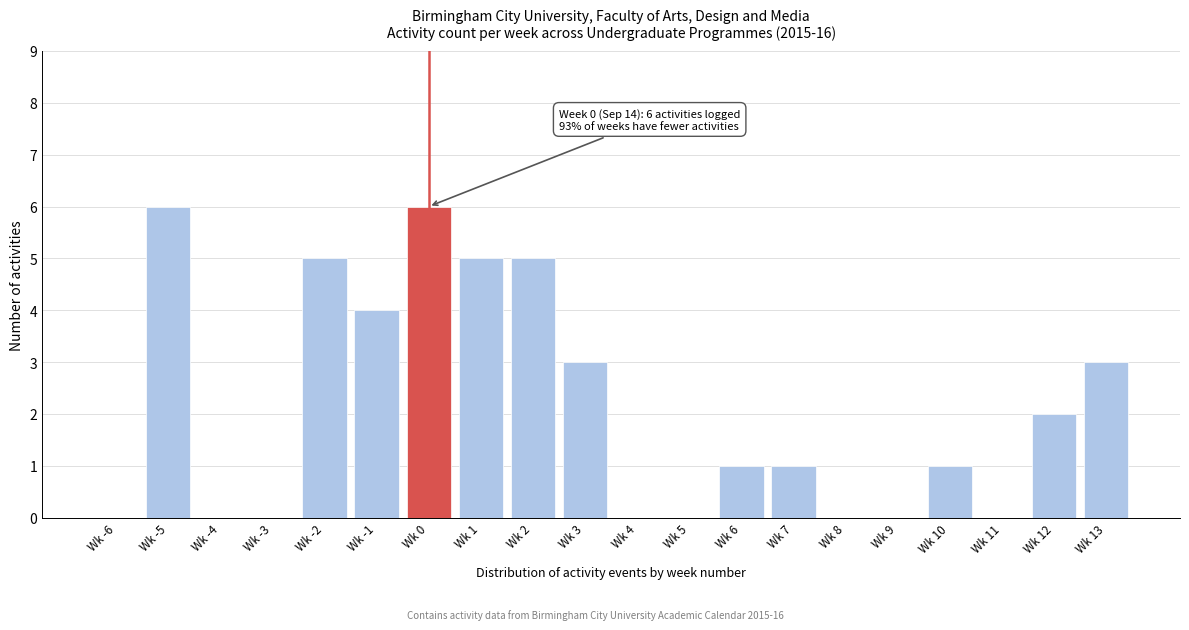

Reading right to left, transcribe all the data shown in this chart.

Wk 13=3	Wk 12=2	Wk 11=0	Wk 10=1	Wk 9=0	Wk 8=0	Wk 7=1	Wk 6=1	Wk 5=0	Wk 4=0	Wk 3=3	Wk 2=5	Wk 1=5	Wk 0=6	Wk -1=4	Wk -2=5	Wk -3=0	Wk -4=0	Wk -5=6	Wk -6=0